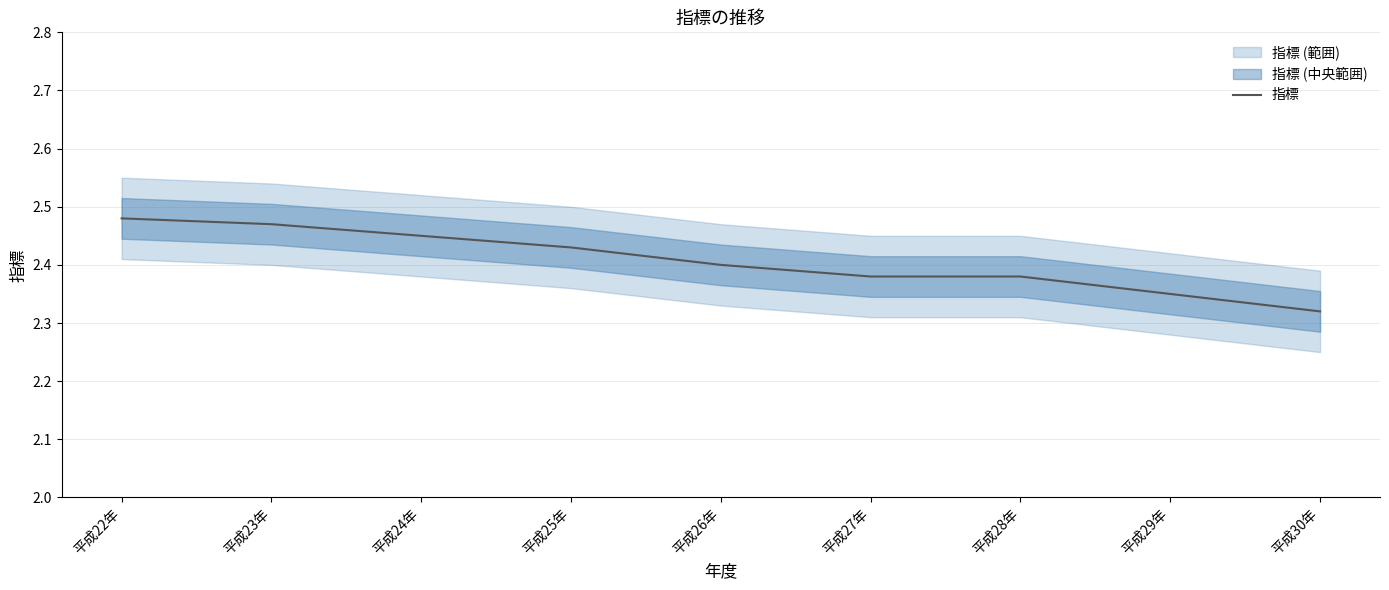

Reading right to left, what are all the values shown in this chart?

2.3	2.4	2.4	2.4	2.4	2.4	2.5	2.5	2.5